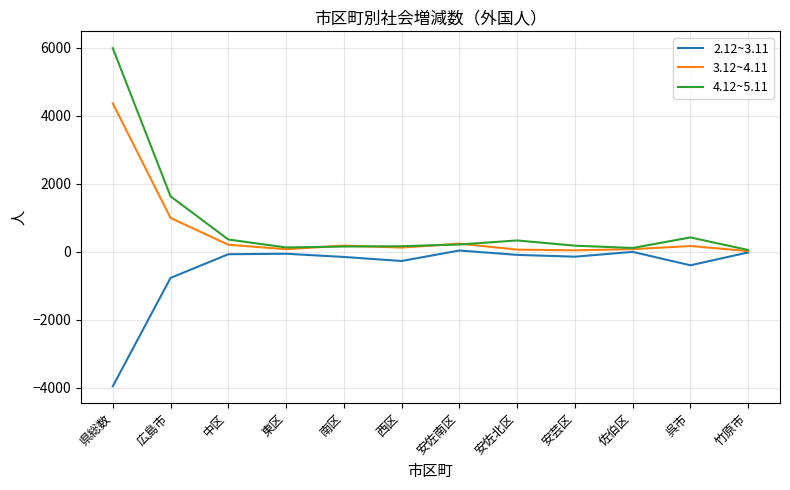

At which category does the chart reach its minimum across all series?

県総数